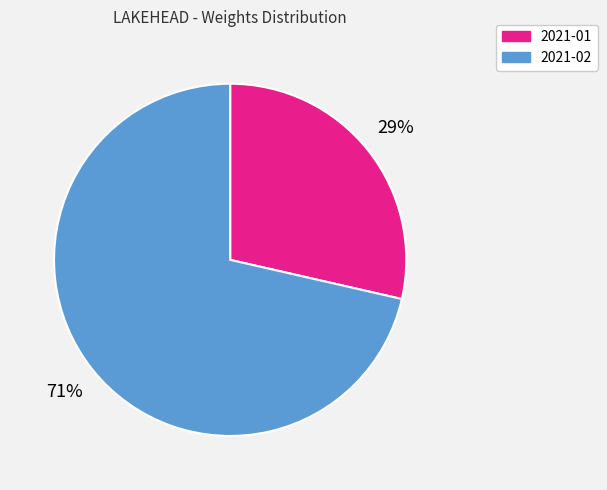

Do 2021-02 and 2021-01 together represent more than half of the pie?

Yes